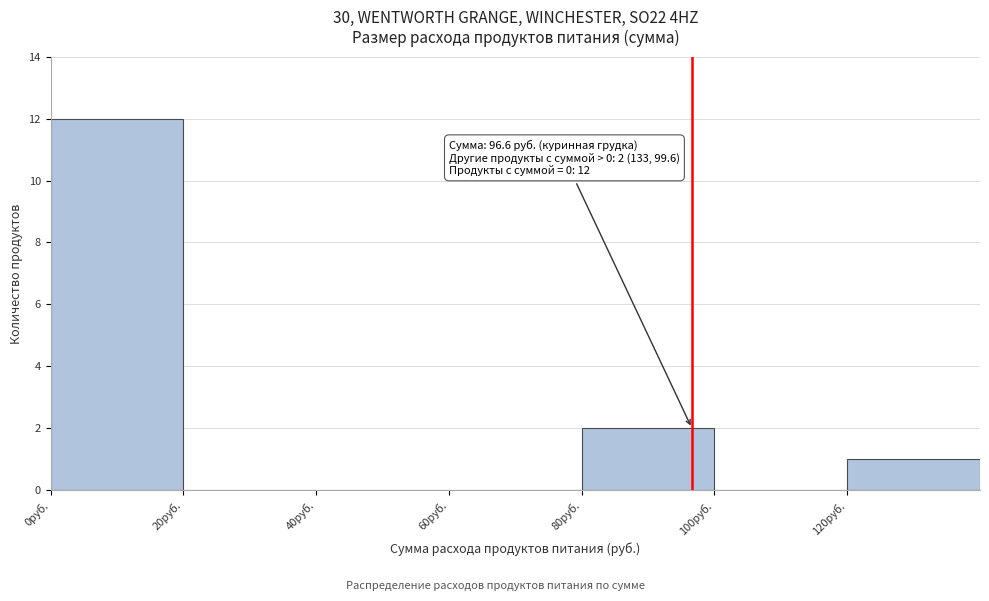

Over which range of the x-axis is the bar tallest?

0 to 20